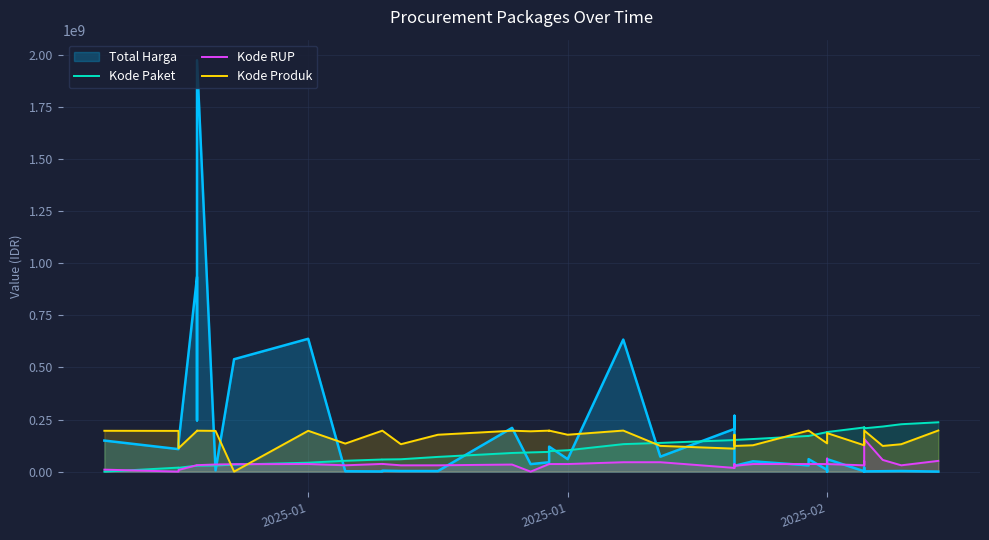

Which label corresponds to the smallest value in the chart?

2025-01